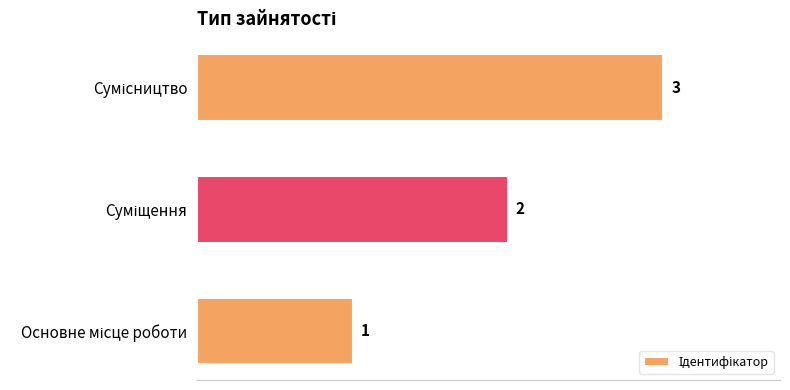

Count the values in the range 1 to 3.

3